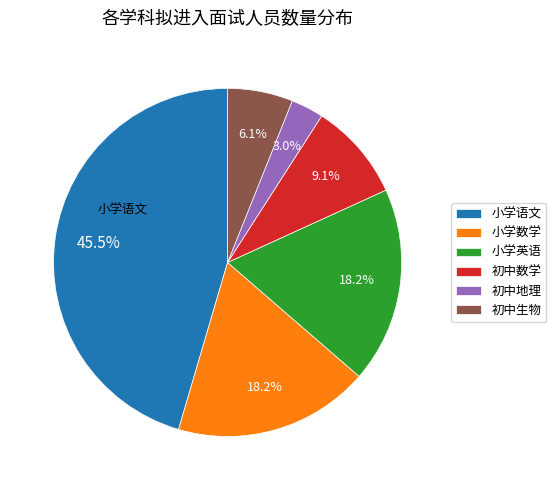

To the nearest percent, what is the difference between the 初中数学 and 初中生物 slice percentages?

3%